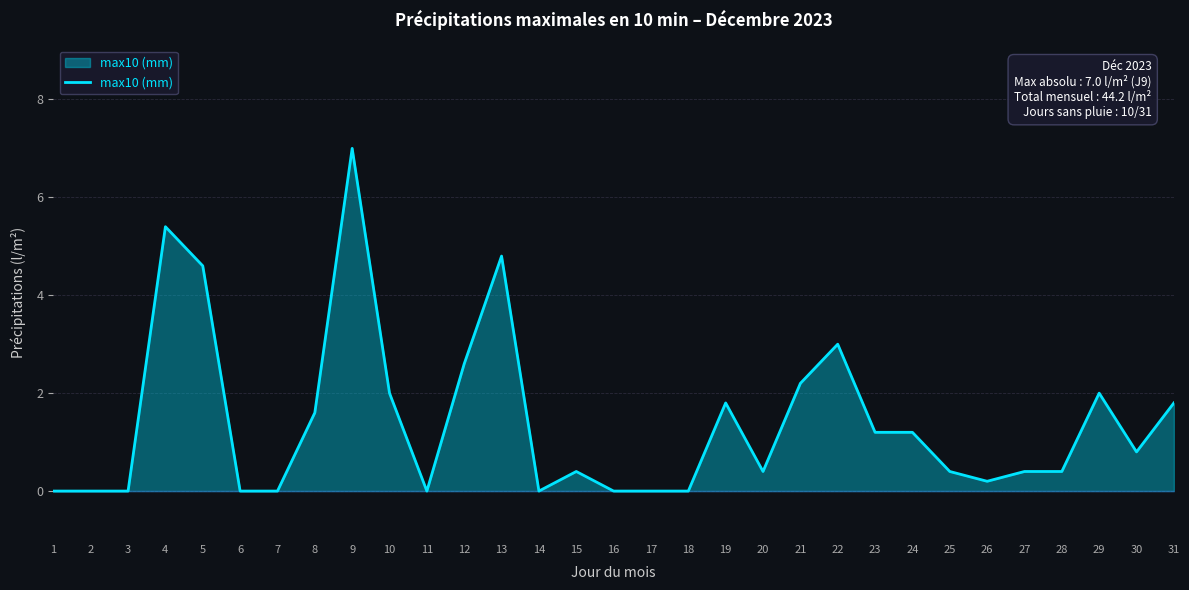

What is the difference between the maximum and minimum values?

7.0